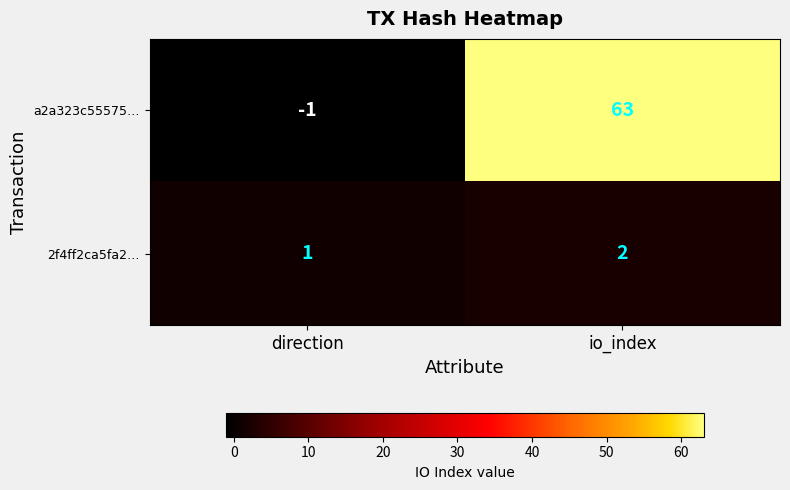

List the series in order of their peak value, highest first.

a2a323c55575…, 2f4ff2ca5fa2…